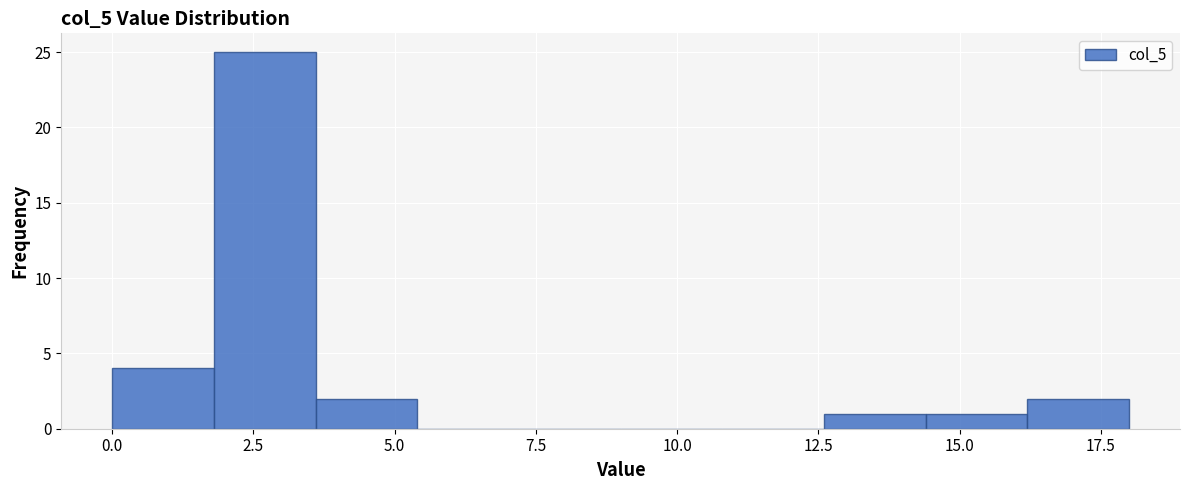

Read against the x-axis, roughly where is the centre of the tallest bar?

2.5